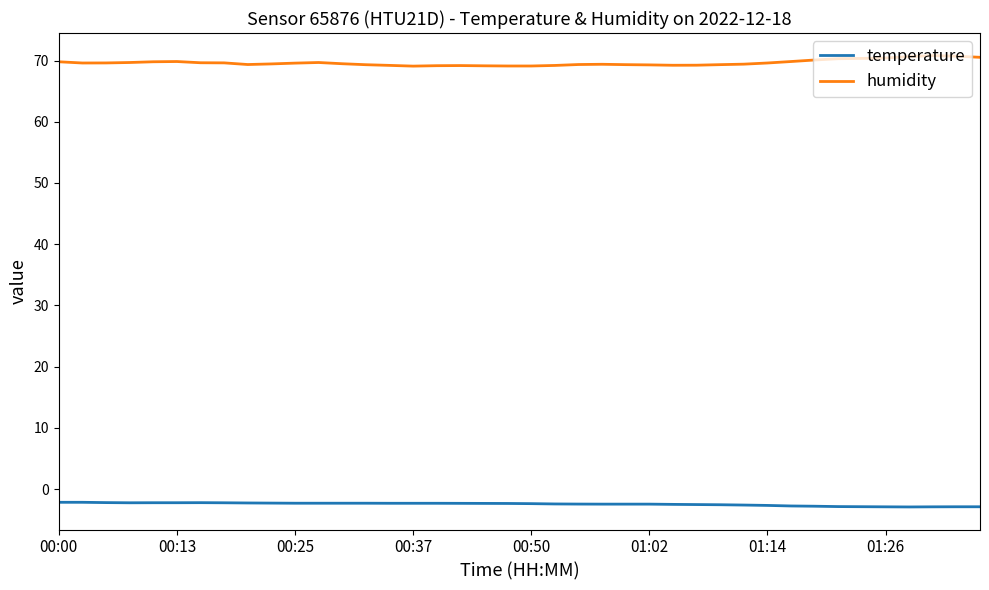

List the series in order of their overall mean, highest first.

humidity, temperature